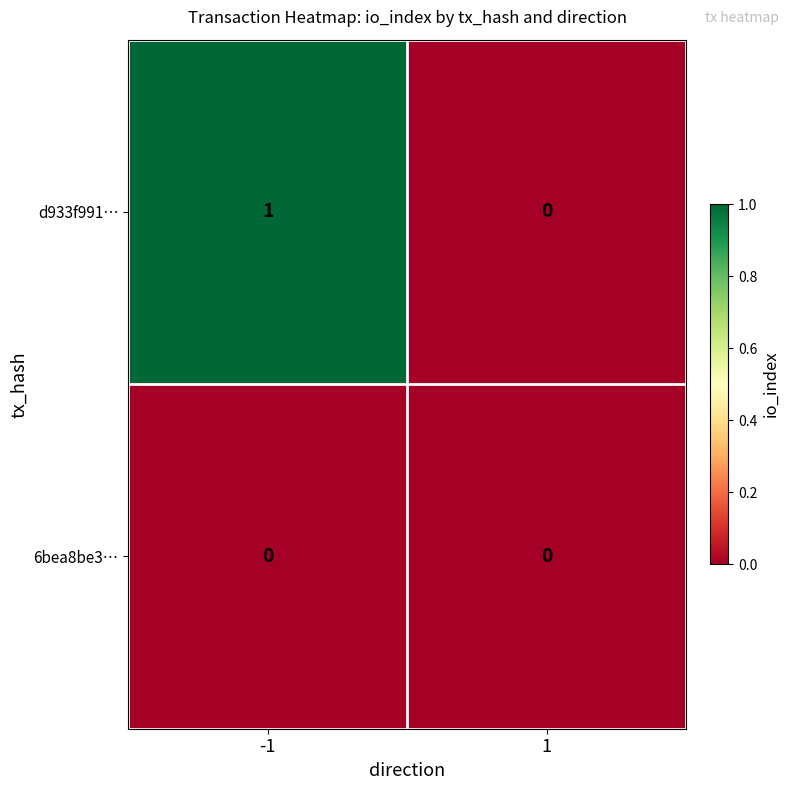

Is the value of 6bea8be3… at -1 greater than the value of d933f991… at -1?

No